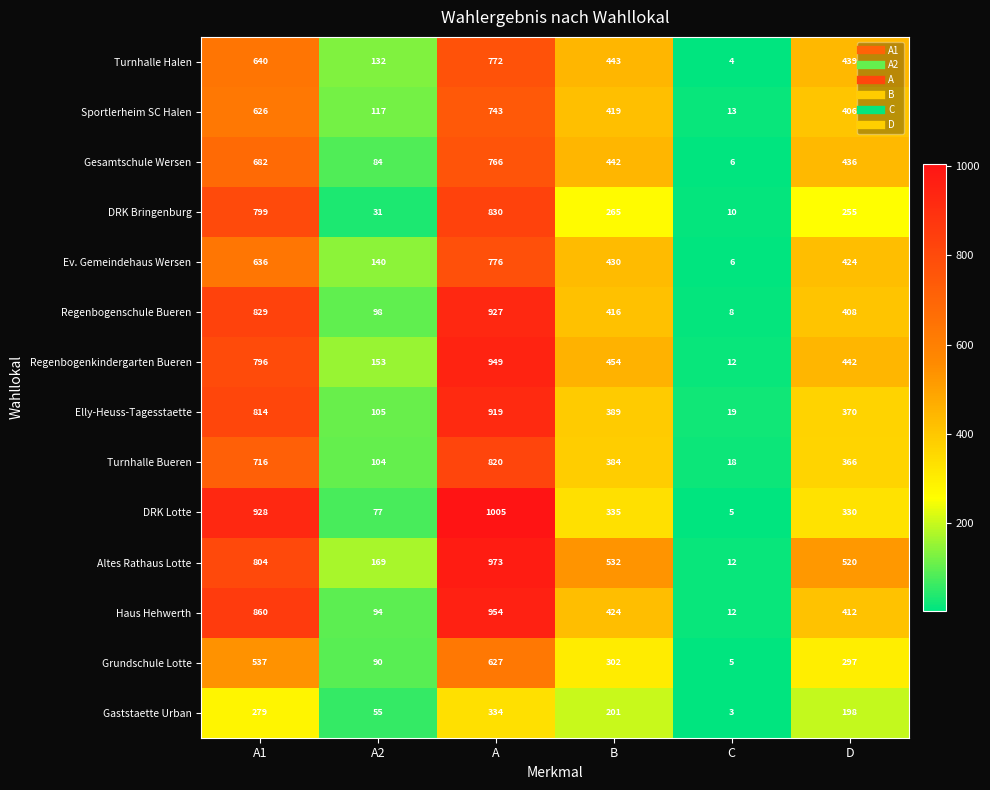

Where is Haus Hehwerth nearest to the value 483?

B